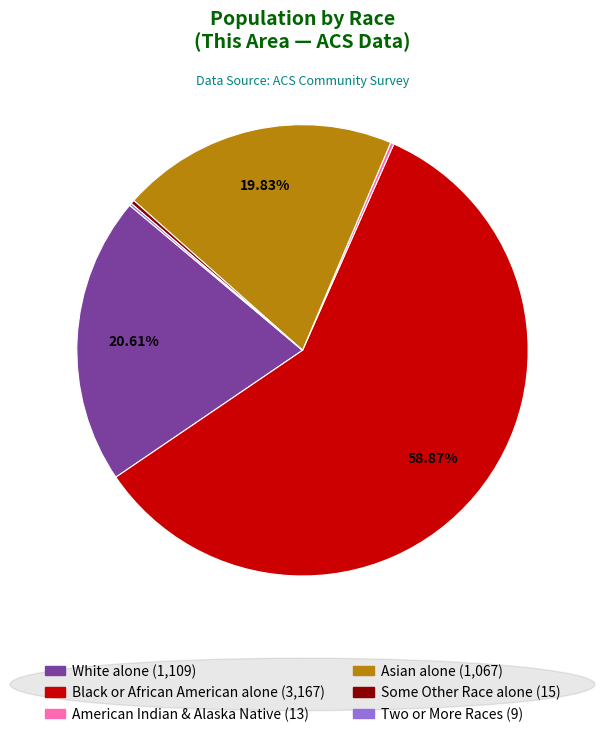

Is there a majority slice in this chart?

Yes